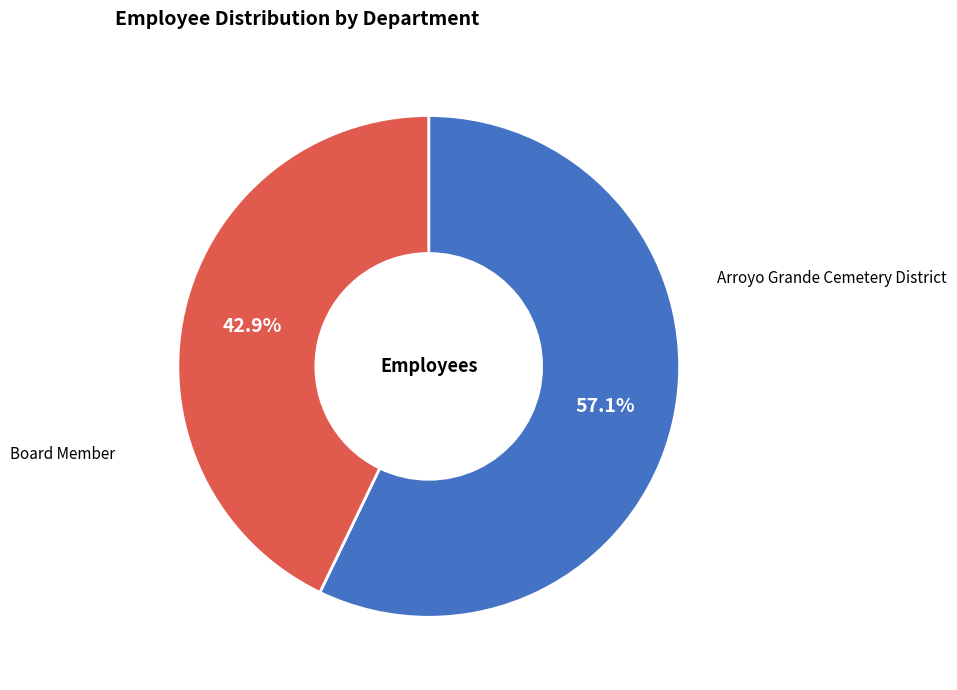

To the nearest percent, what is the combined percentage of Board Member and Arroyo Grande Cemetery District?

100%